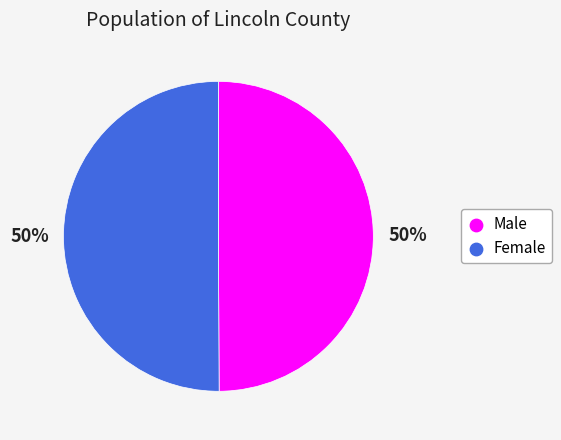

Combined, do Female and Male account for over 50%?

Yes